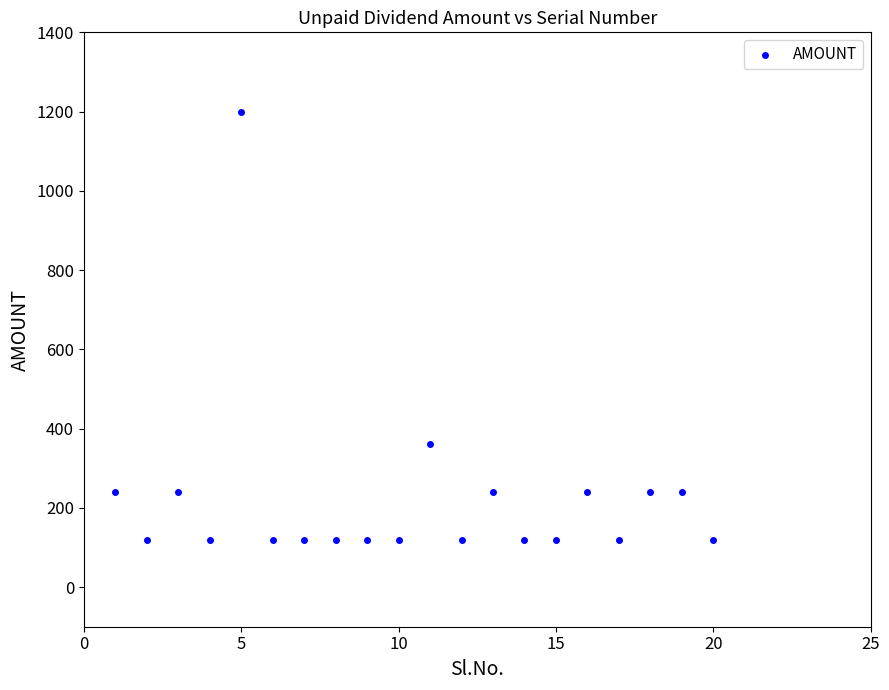

What is the range of Y values (max minus min)?

1080